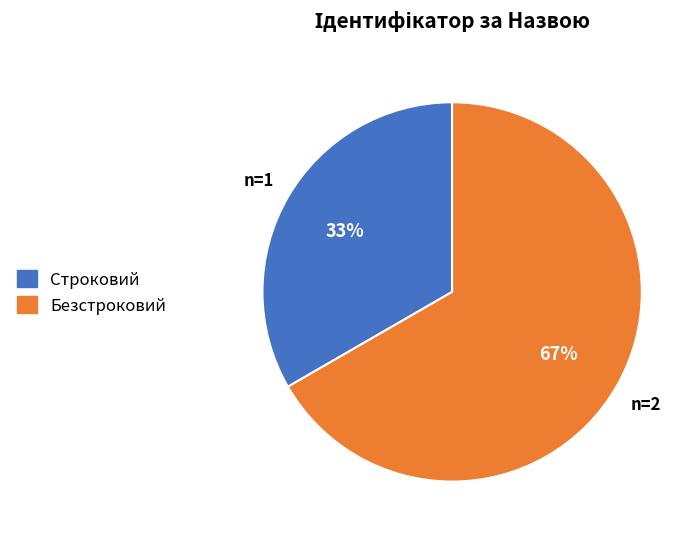

What is the ratio of the value at Строковий to the value at Безстроковий?

0.5